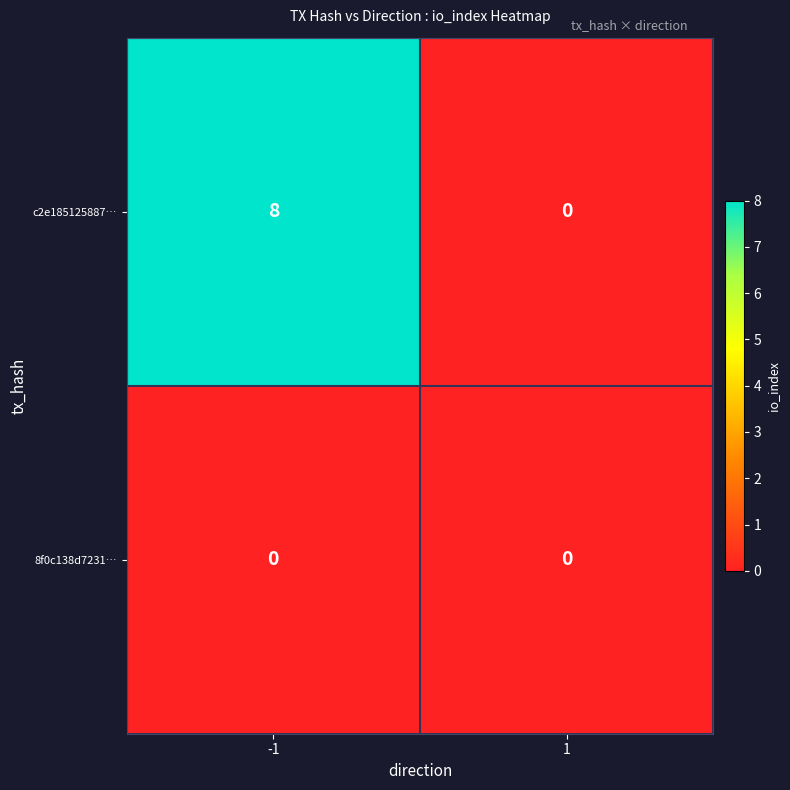

Between -1 and 1, which series saw the biggest shift?

c2e185125887…